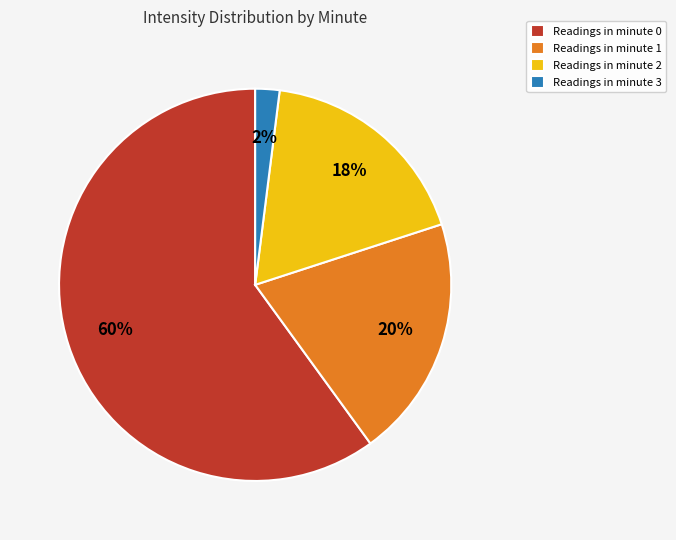

Does any single category account for the majority?

Yes